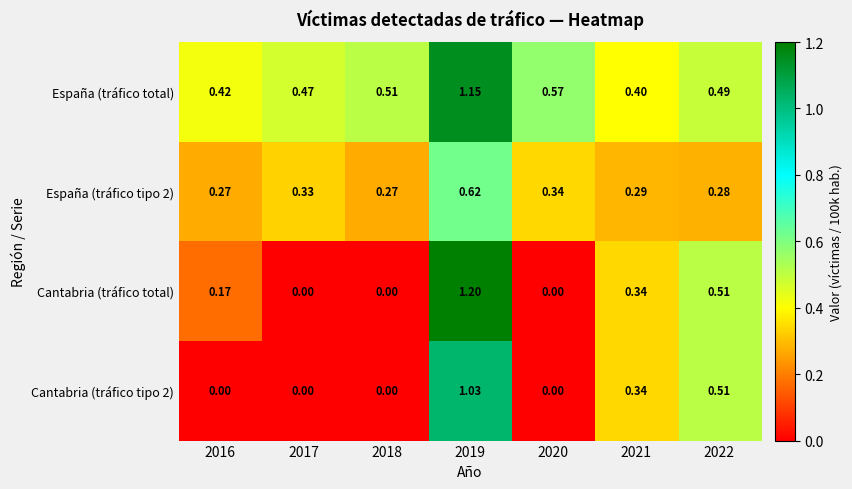

Is the value of España (tráfico total) at 2016 greater than the value of España (tráfico tipo 2) at 2021?

Yes